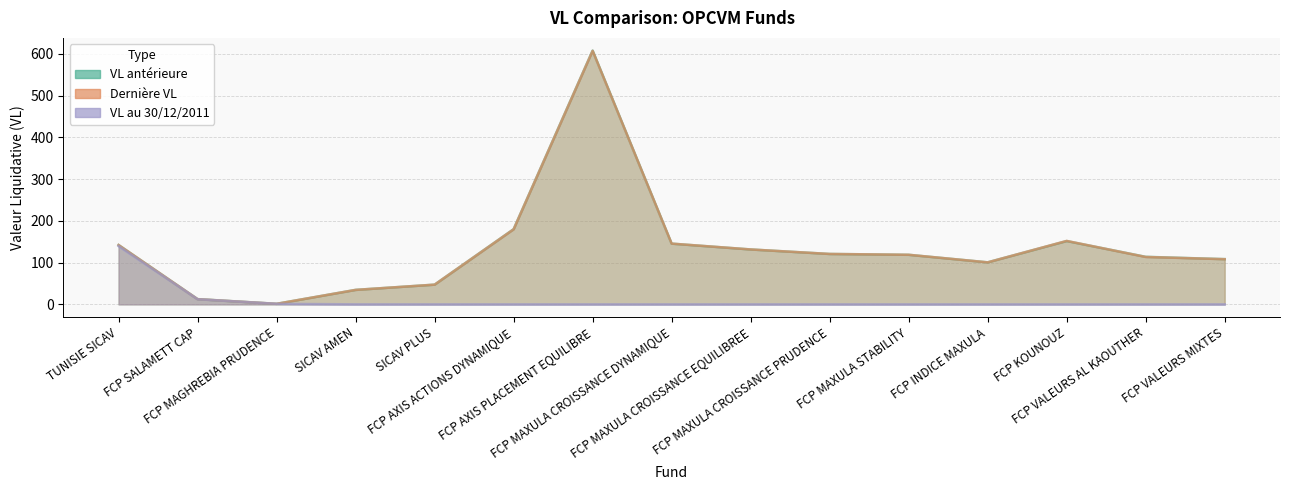

What is the label of the 5th point from the right?

FCP MAXULA STABILITY